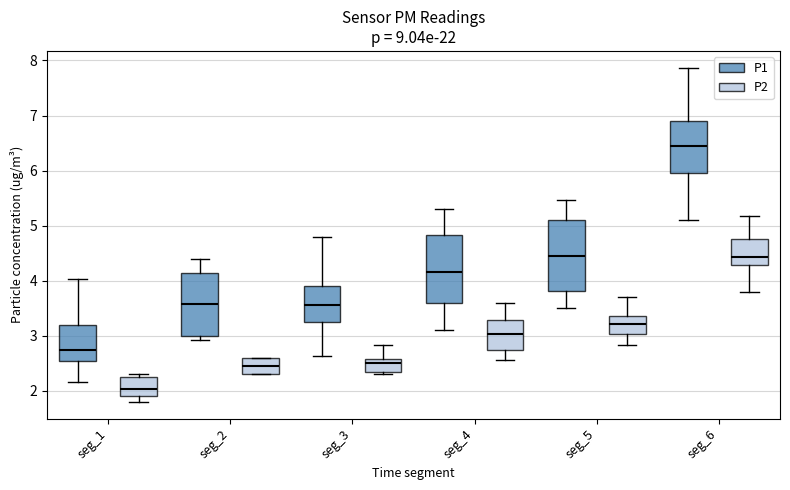

Where is the lower edge of the box for seg_3 (P2) on the y-axis? The values are not printed on the chart, so give them approximately, as read against the axis.

2.4